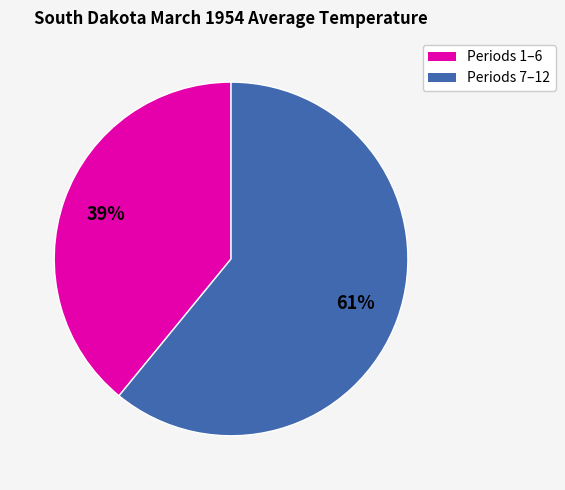

Which slice represents more than half of the pie?

Periods 7–12